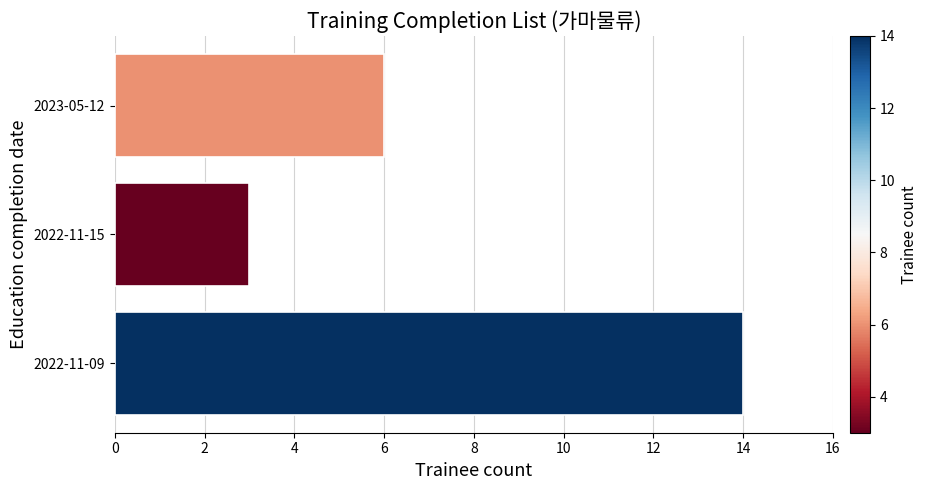

List the labels in order of value, largest first.

2022-11-09, 2023-05-12, 2022-11-15